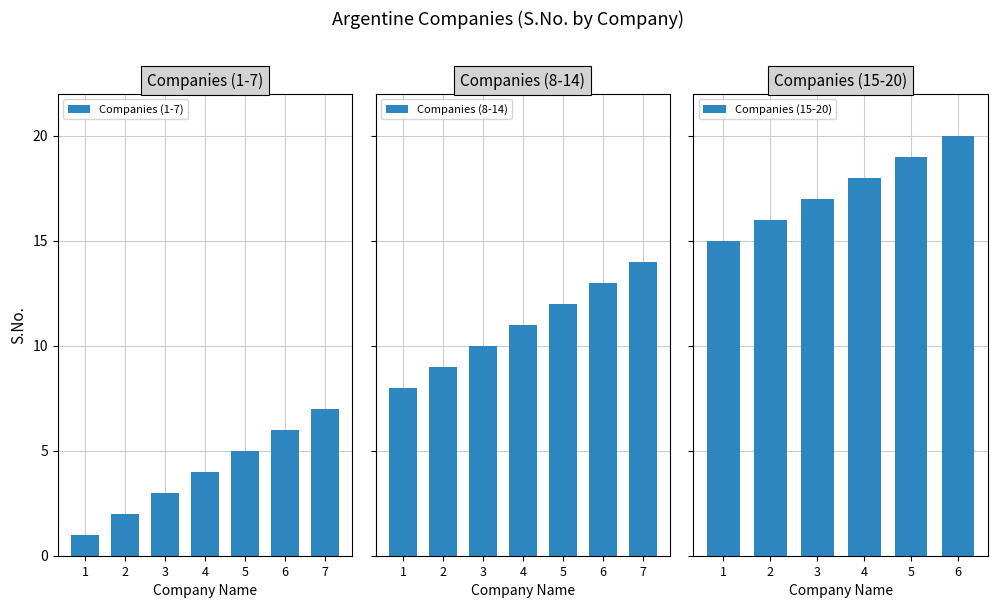

The value of Companies (1-7) at 5 is 8. True or false?

False